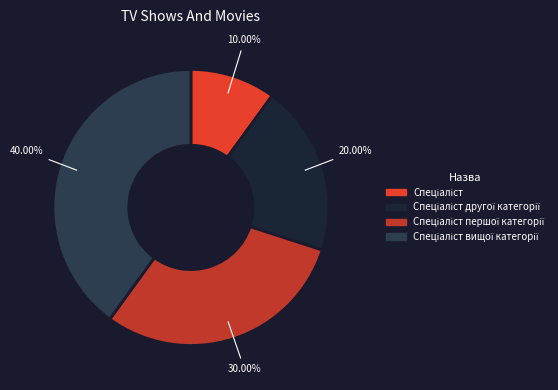

Is there any slice that represents more than half of the pie?

No